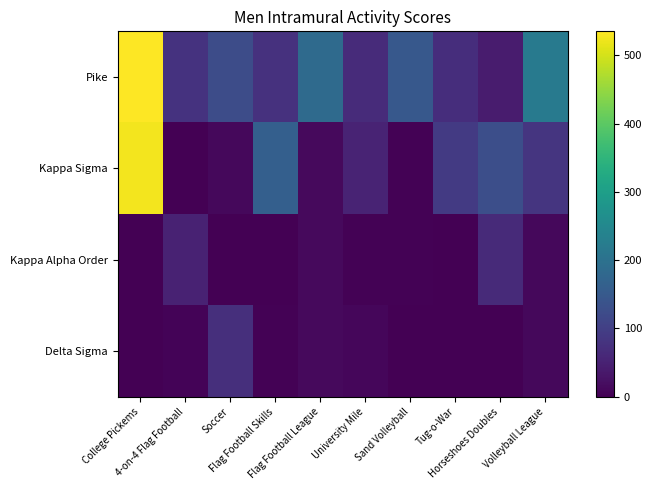

Reading left to right, what are all the values shown in this chart?

Pike: College Pickems=535	4-on-4 Flag Football=78	Soccer=124	Flag Football Skills=77	Flag Football League=184	University Mile=66	Sand Volleyball=148	Tug-o-War=70	Horseshoes Doubles=40	Volleyball League=220
Kappa Sigma: College Pickems=526	4-on-4 Flag Football=0	Soccer=12	Flag Football Skills=163	Flag Football League=14	University Mile=54	Sand Volleyball=4	Tug-o-War=90	Horseshoes Doubles=128	Volleyball League=82
Kappa Alpha Order: College Pickems=0	4-on-4 Flag Football=52	Soccer=0	Flag Football Skills=0	Flag Football League=14	University Mile=4	Sand Volleyball=4	Tug-o-War=0	Horseshoes Doubles=64	Volleyball League=12
Delta Sigma: College Pickems=0	4-on-4 Flag Football=6	Soccer=72	Flag Football Skills=3	Flag Football League=14	University Mile=10	Sand Volleyball=0	Tug-o-War=0	Horseshoes Doubles=0	Volleyball League=12